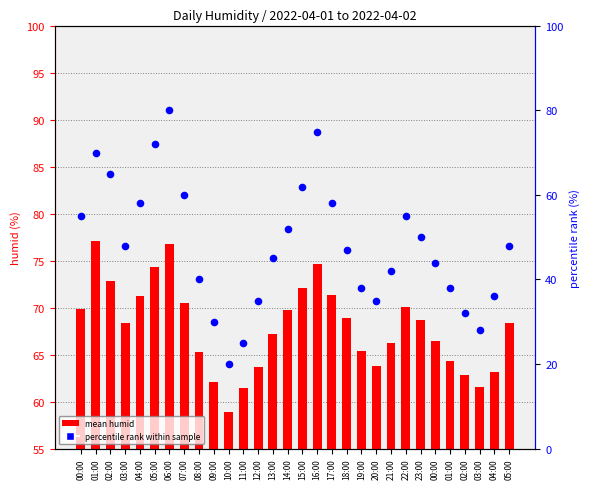

Which series contains the highest Y value?

percentile rank within sample